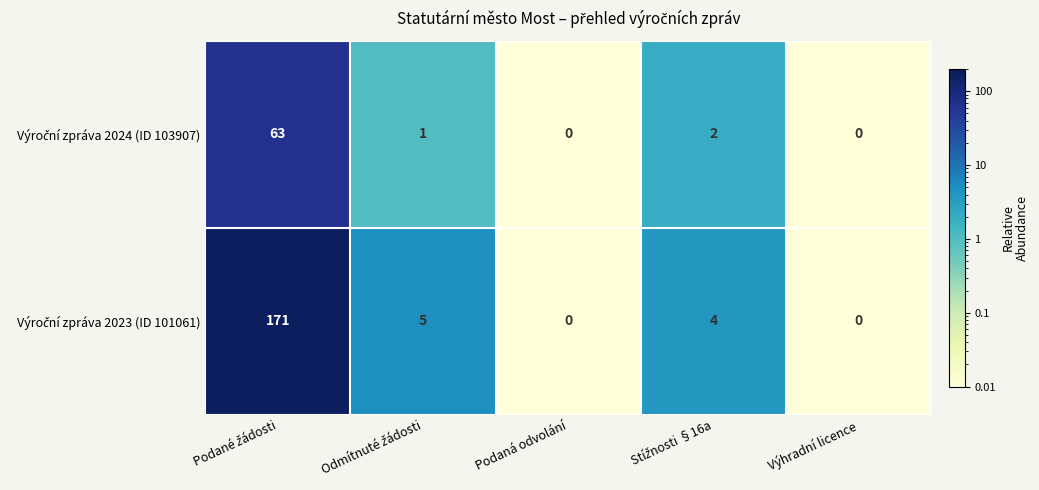

What is the greatest value displayed?

171